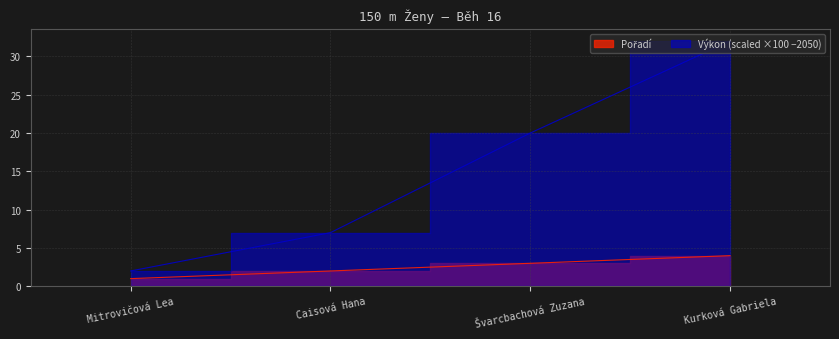

True or false: Pořadí has more than 1 interior local peaks.

False